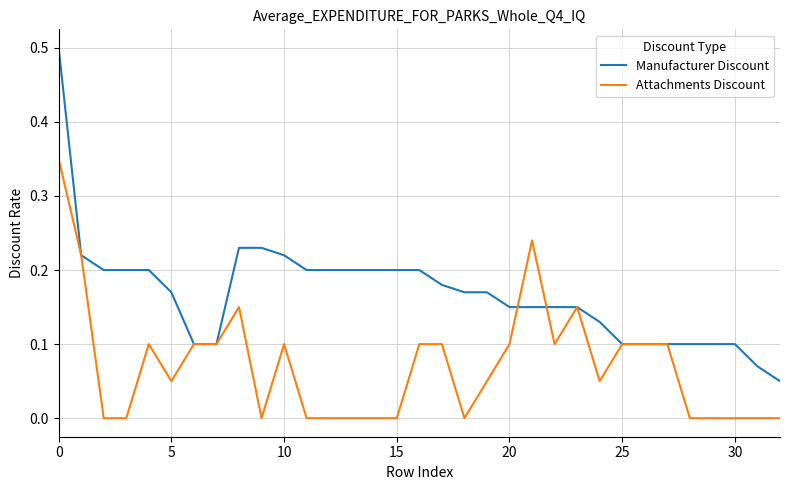

Which series has the largest total across all categories?

Manufacturer Discount